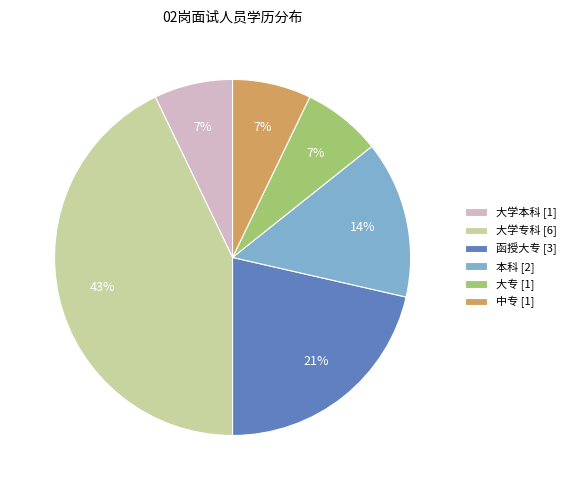

To the nearest percent, what is the average slice percentage?

17%